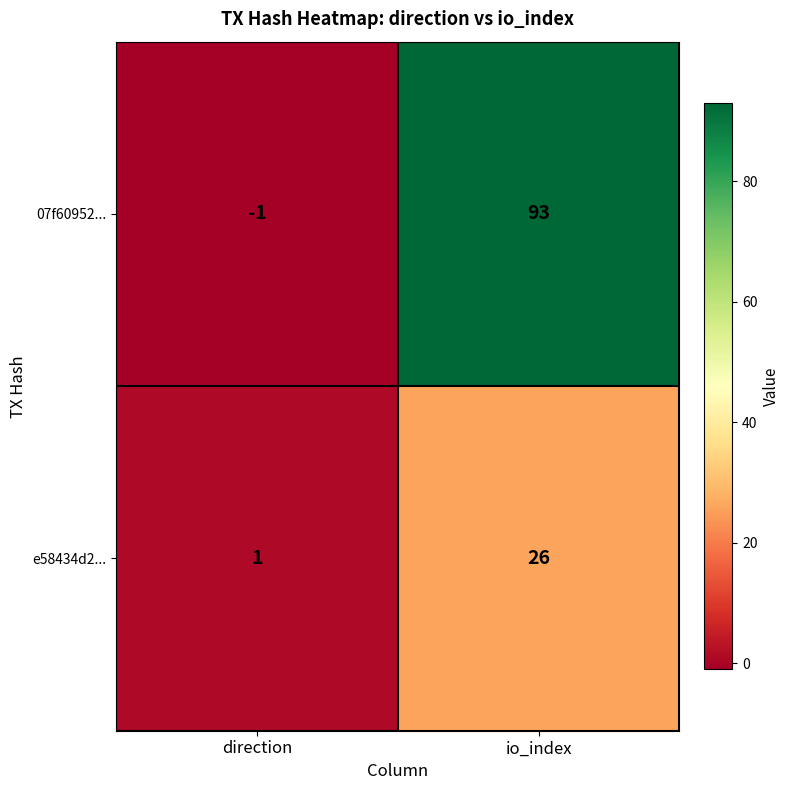

Which series has the largest range (max minus min)?

07f60952...